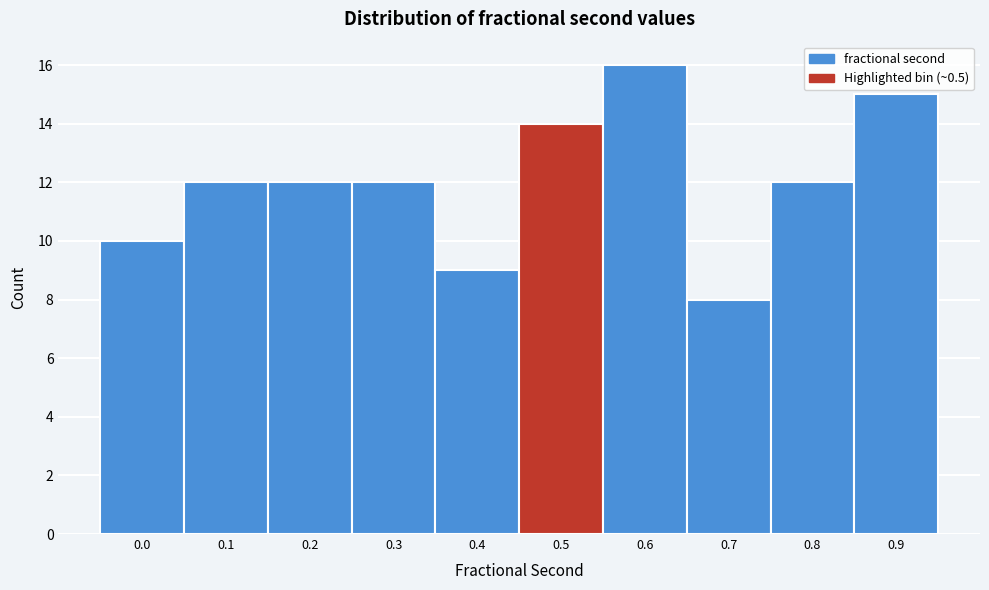

Reading left to right, what are all the values shown in this chart?

0.0=10	0.1=12	0.2=12	0.3=12	0.4=9	0.5=14	0.6=16	0.7=8	0.8=12	0.9=15